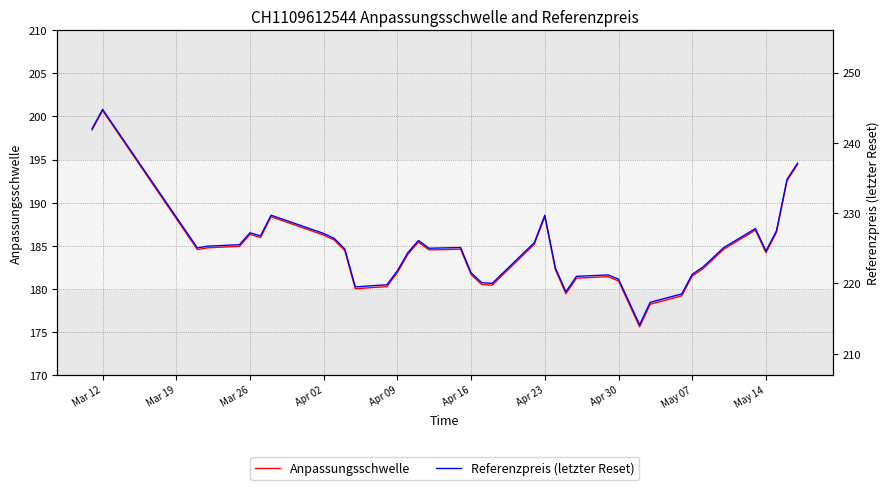

The value of Anpassungsschwelle at May 07 is 181.5. True or false?

True